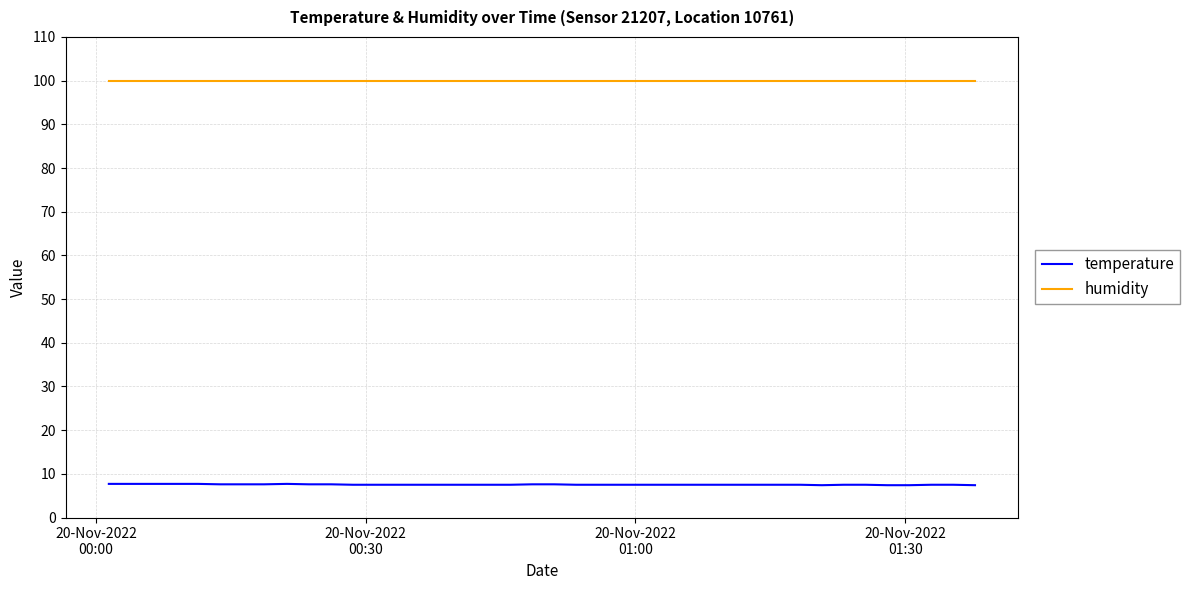

Which series has the largest total across all categories?

humidity